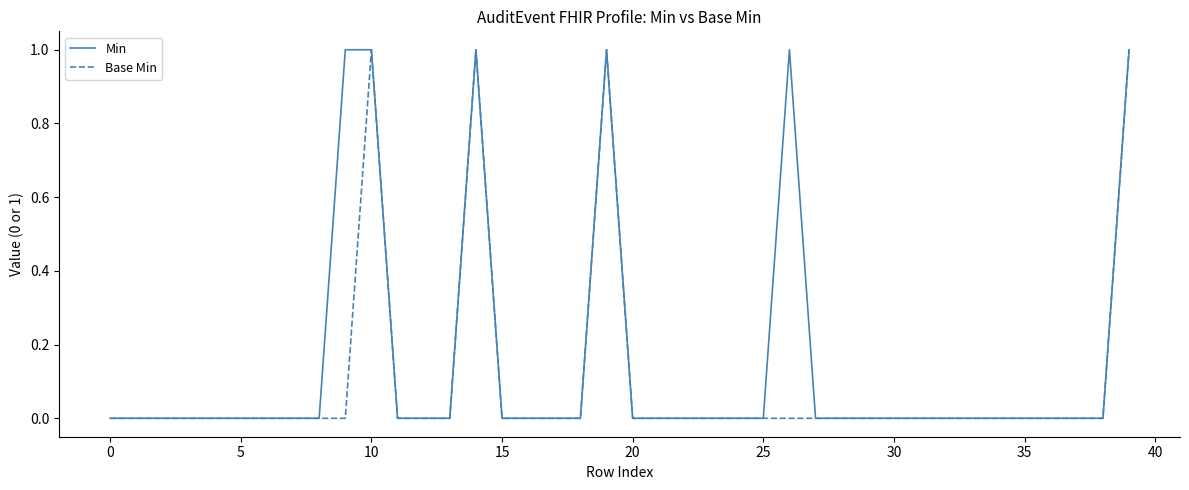

List the series in order of their overall mean, lowest first.

Base Min, Min